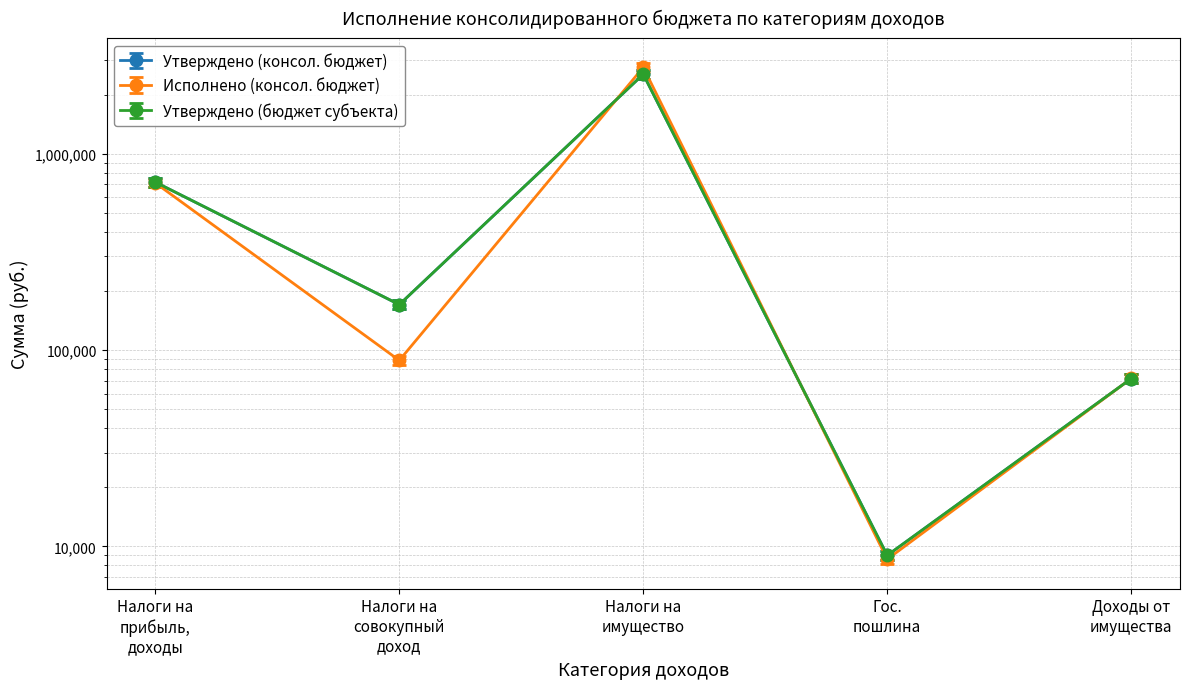

True or false: Утверждено (бюджет субъекта) and Исполнено (консол. бюджет) cross at least once.

True